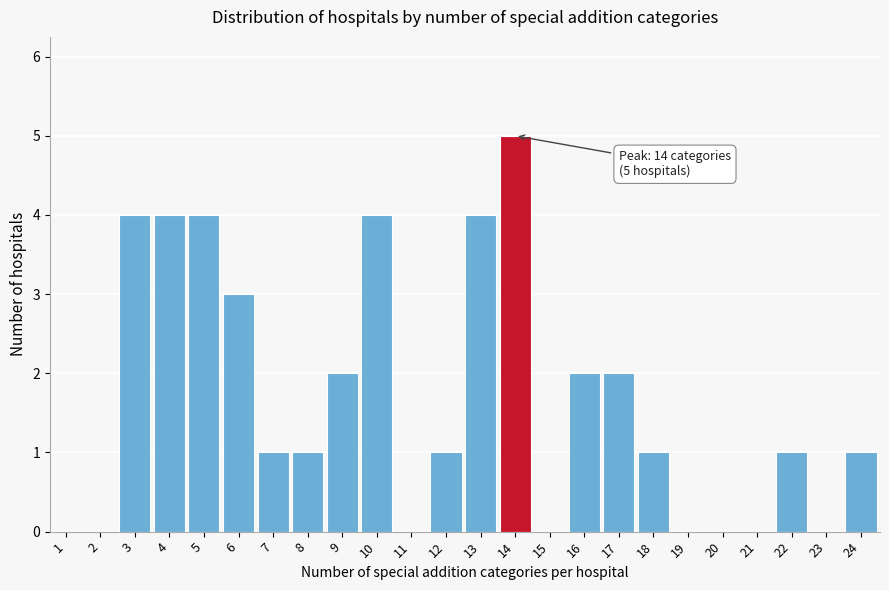

Reading left to right, what are all the values shown in this chart?

1=0	2=0	3=4	4=4	5=4	6=3	7=1	8=1	9=2	10=4	11=0	12=1	13=4	14=5	15=0	16=2	17=2	18=1	19=0	20=0	21=0	22=1	23=0	24=1